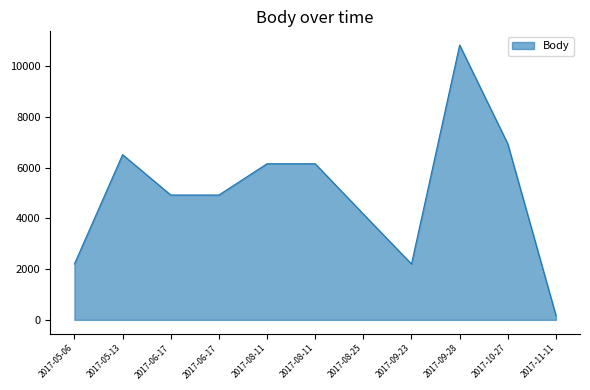

Which label corresponds to the largest value in the chart?

2017-09-28